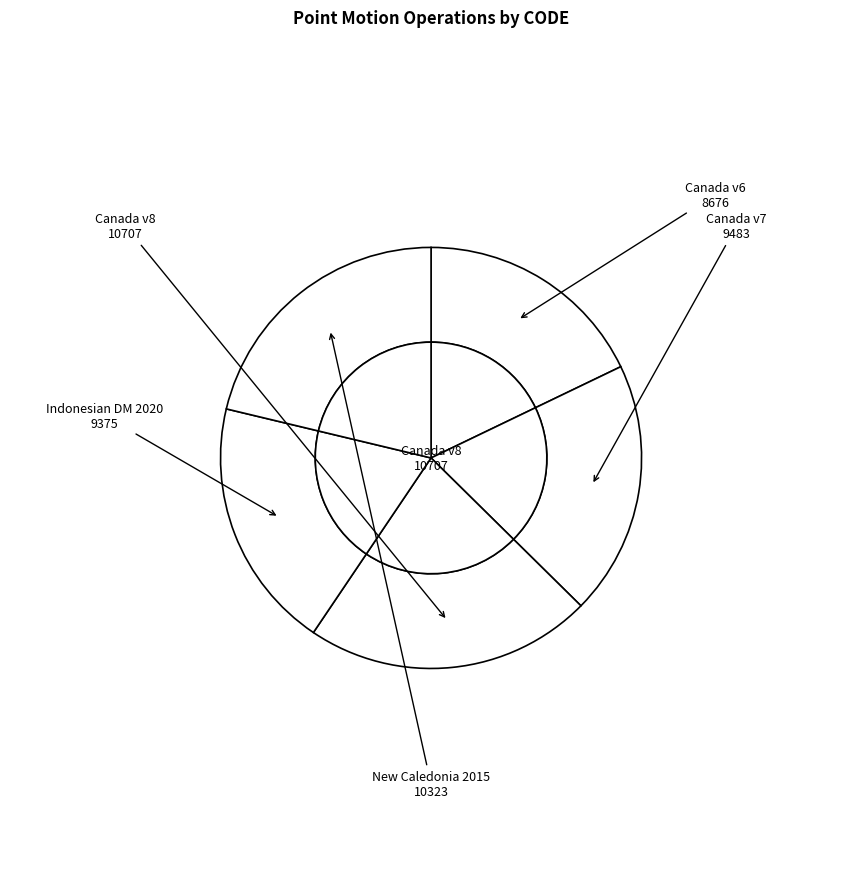

To the nearest percent, what is the combined percentage of Indonesian Deformation Model 2020 and New Caledonia velocity model 2015?

41%